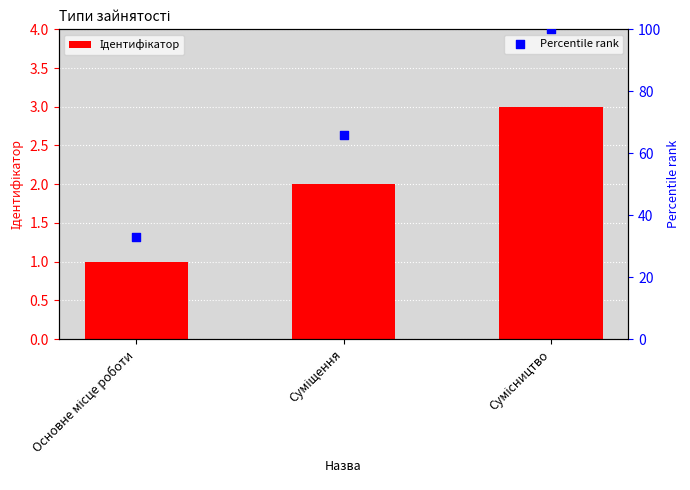

At how many categories does at least one series exceed 84?

1